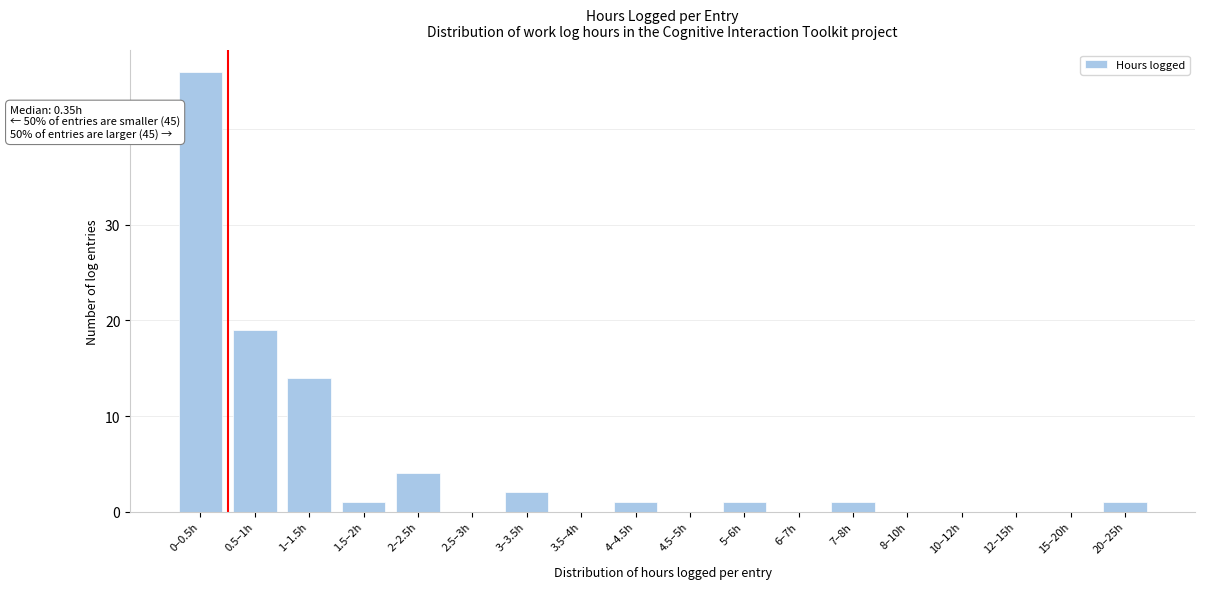

Reading left to right, extract all data points from this chart.

0–0.5h=46	0.5–1h=19	1–1.5h=14	1.5–2h=1	2–2.5h=4	2.5–3h=0	3–3.5h=2	3.5–4h=0	4–4.5h=1	4.5–5h=0	5–6h=1	6–7h=0	7–8h=1	8–10h=0	10–12h=0	12–15h=0	15–20h=0	20–25h=1